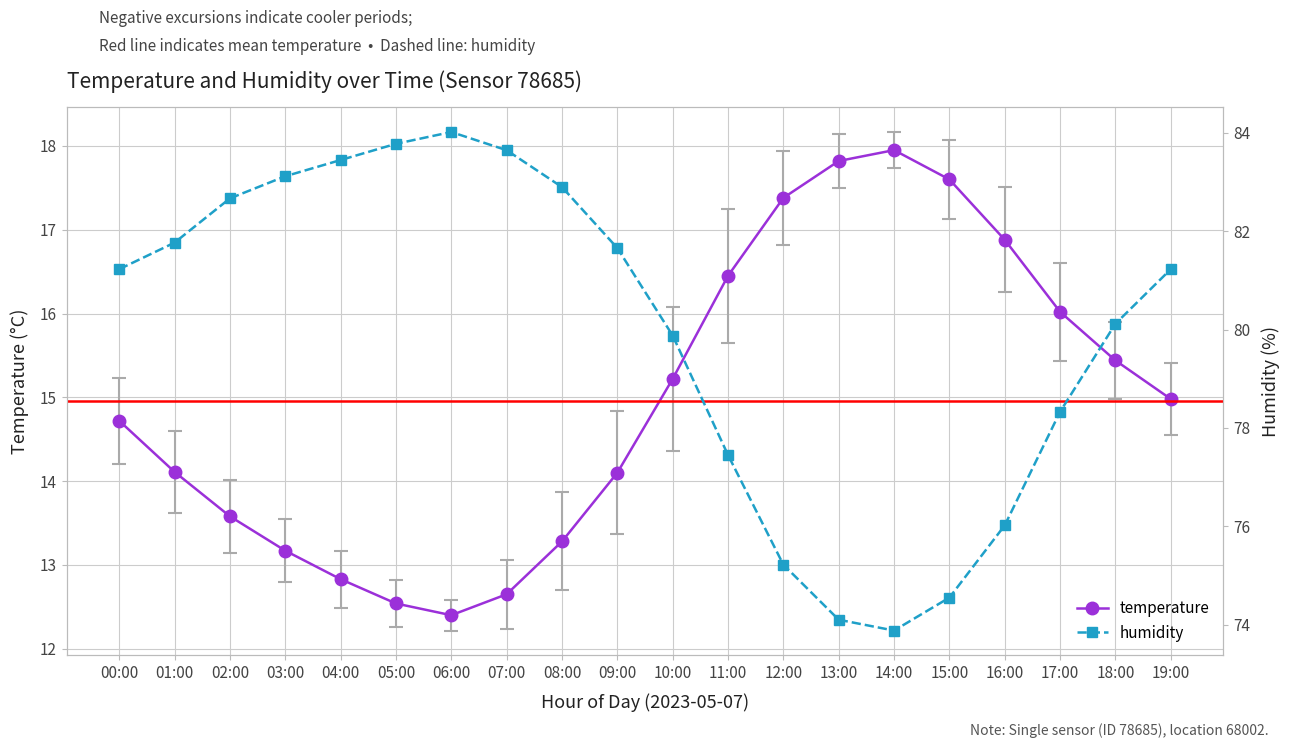

What is the label of the 14th point from the right?

06:00